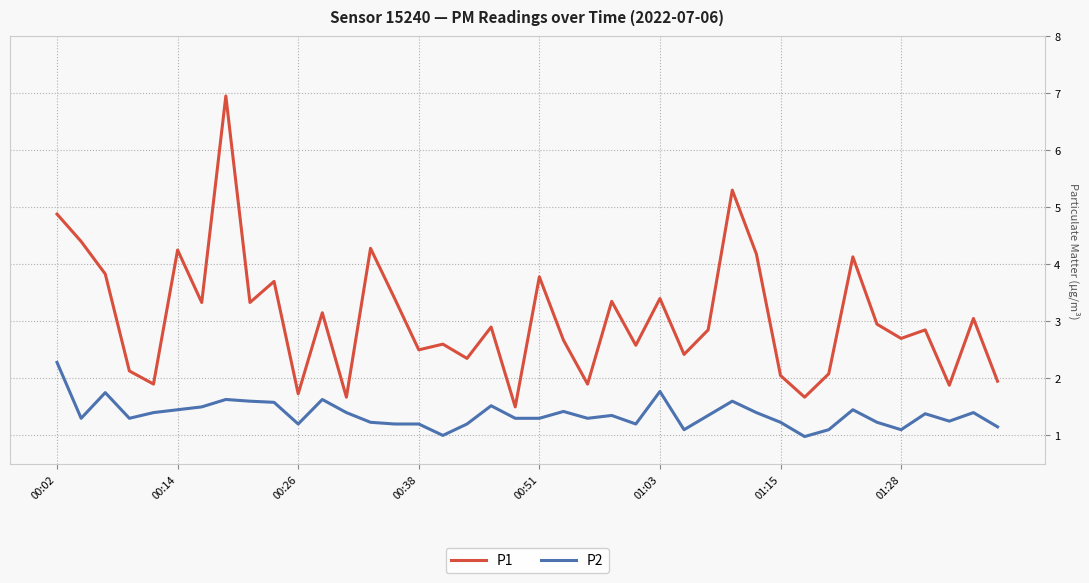

What is the average value of the P1 series?

3.1